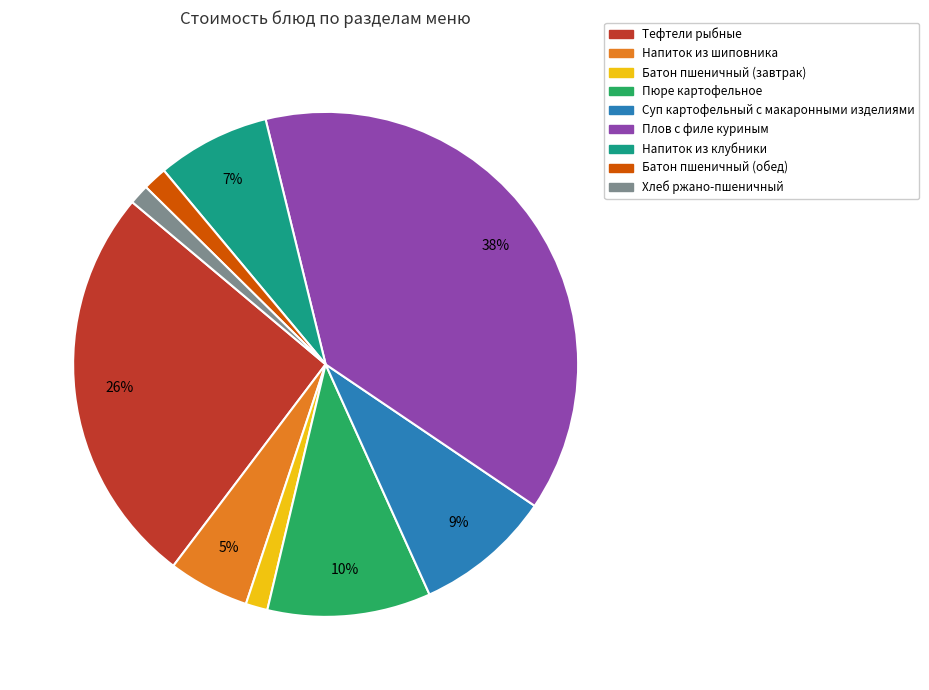

How many segments does this pie chart have?

9